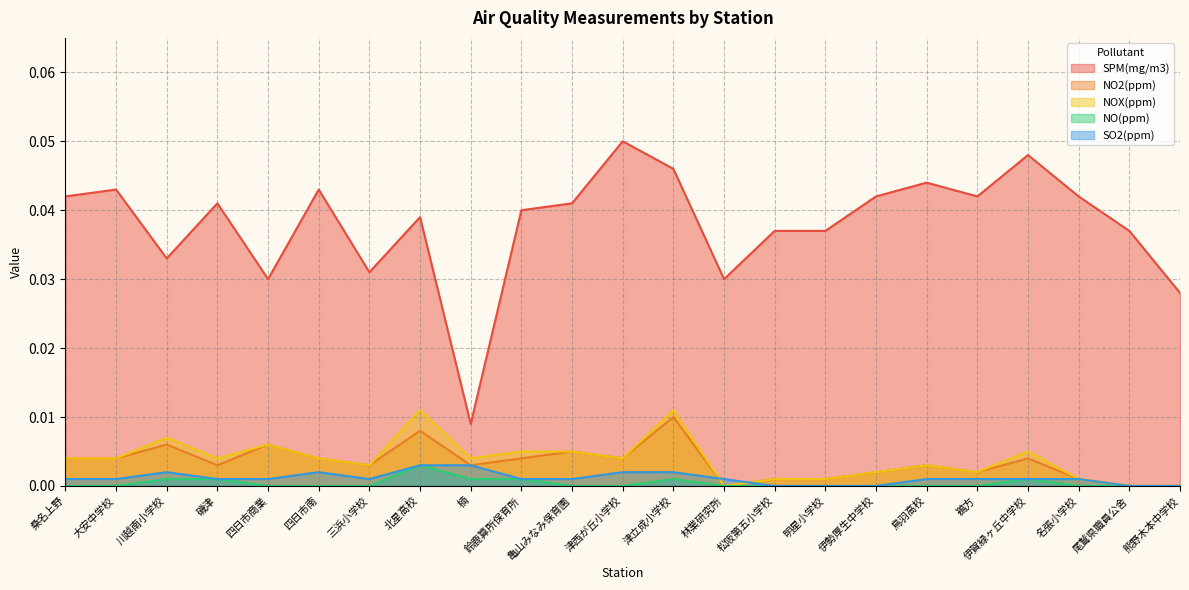

Reading left to right, extract all data points from this chart.

SPM(mg/m3): 桑名上野=0.0	大安中学校=0.0	川越南小学校=0.0	磯津=0.0	四日市商業=0.0	四日市南=0.0	三浜小学校=0.0	北星高校=0.0	楠=0.0	鈴鹿算所保育所=0.0	亀山みなみ保育園=0.0	津西が丘小学校=0.1	津立成小学校=0.0	林業研究所=0.0	松阪第五小学校=0.0	明星小学校=0.0	伊勢厚生中学校=0.0	鳥羽高校=0.0	鵜方=0.0	伊賀緑ヶ丘中学校=0.0	名張小学校=0.0	尾鷲県職員公舎=0.0	熊野木本中学校=0.0
NO2(ppm): 桑名上野=0.0	大安中学校=0.0	川越南小学校=0.0	磯津=0.0	四日市商業=0.0	四日市南=0.0	三浜小学校=0.0	北星高校=0.0	楠=0.0	鈴鹿算所保育所=0.0	亀山みなみ保育園=0.0	津西が丘小学校=0.0	津立成小学校=0.0	林業研究所=0.0	松阪第五小学校=0.0	明星小学校=0.0	伊勢厚生中学校=0.0	鳥羽高校=0.0	鵜方=0.0	伊賀緑ヶ丘中学校=0.0	名張小学校=0.0	尾鷲県職員公舎=0.0	熊野木本中学校=0.0
NOX(ppm): 桑名上野=0.0	大安中学校=0.0	川越南小学校=0.0	磯津=0.0	四日市商業=0.0	四日市南=0.0	三浜小学校=0.0	北星高校=0.0	楠=0.0	鈴鹿算所保育所=0.0	亀山みなみ保育園=0.0	津西が丘小学校=0.0	津立成小学校=0.0	林業研究所=0.0	松阪第五小学校=0.0	明星小学校=0.0	伊勢厚生中学校=0.0	鳥羽高校=0.0	鵜方=0.0	伊賀緑ヶ丘中学校=0.0	名張小学校=0.0	尾鷲県職員公舎=0.0	熊野木本中学校=0.0
NO(ppm): 桑名上野=0.0	大安中学校=0.0	川越南小学校=0.0	磯津=0.0	四日市商業=0.0	四日市南=0.0	三浜小学校=0.0	北星高校=0.0	楠=0.0	鈴鹿算所保育所=0.0	亀山みなみ保育園=0.0	津西が丘小学校=0.0	津立成小学校=0.0	林業研究所=0.0	松阪第五小学校=0.0	明星小学校=0.0	伊勢厚生中学校=0.0	鳥羽高校=0.0	鵜方=0.0	伊賀緑ヶ丘中学校=0.0	名張小学校=0.0	尾鷲県職員公舎=0.0	熊野木本中学校=0.0
SO2(ppm): 桑名上野=0.0	大安中学校=0.0	川越南小学校=0.0	磯津=0.0	四日市商業=0.0	四日市南=0.0	三浜小学校=0.0	北星高校=0.0	楠=0.0	鈴鹿算所保育所=0.0	亀山みなみ保育園=0.0	津西が丘小学校=0.0	津立成小学校=0.0	林業研究所=0.0	松阪第五小学校=0.0	明星小学校=0.0	伊勢厚生中学校=0.0	鳥羽高校=0.0	鵜方=0.0	伊賀緑ヶ丘中学校=0.0	名張小学校=0.0	尾鷲県職員公舎=0.0	熊野木本中学校=0.0